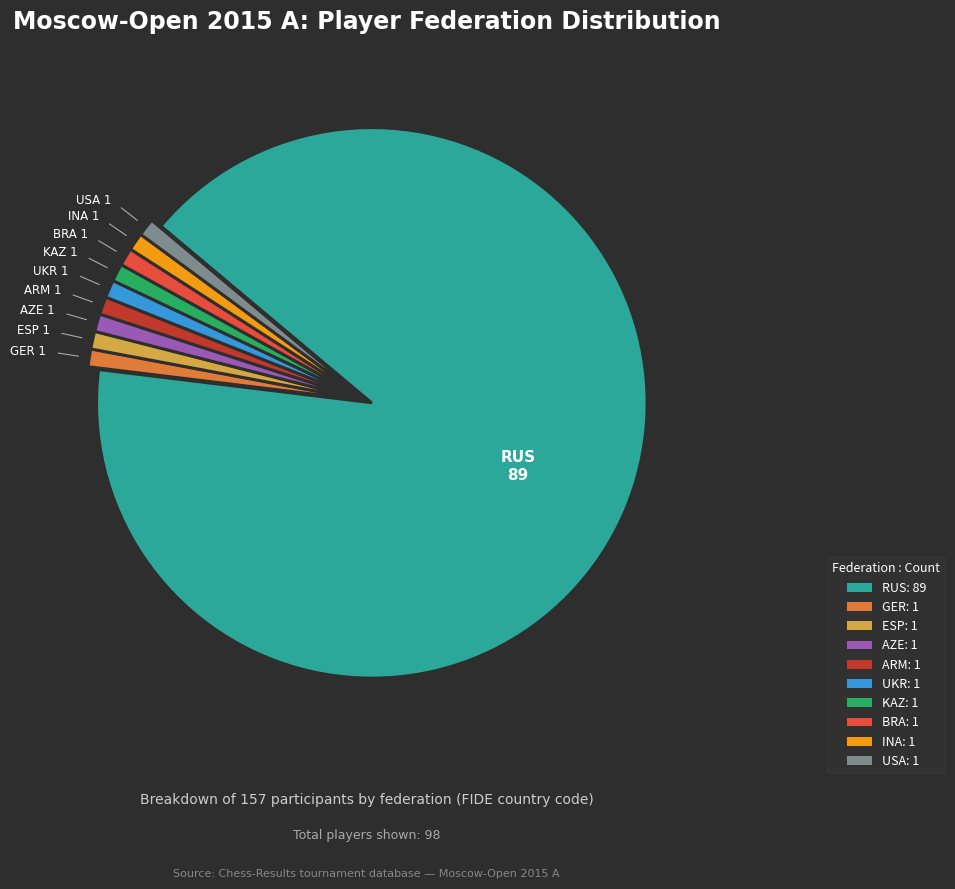

Does RUS account for over 50% of the chart?

Yes